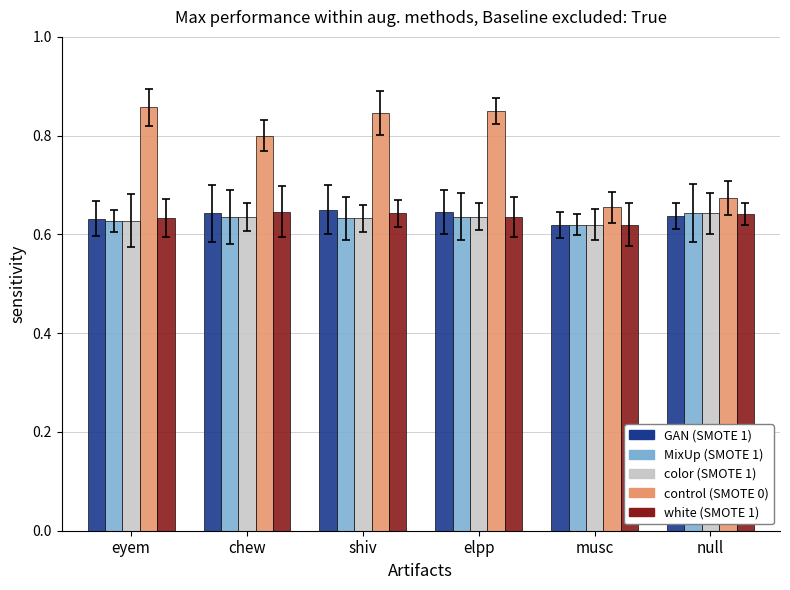

What is the total value across all series at eyem?

3.4